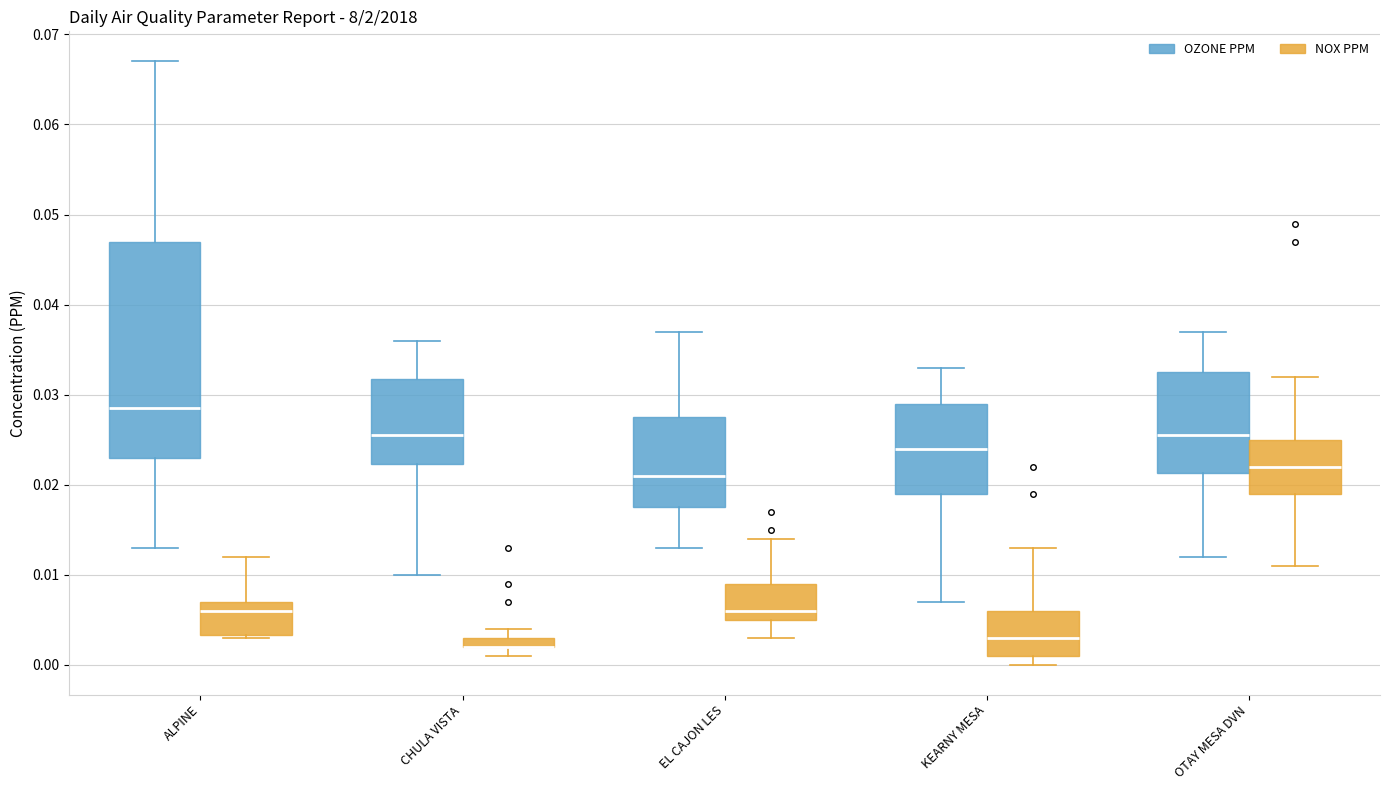

Which box is the tallest, from its lower edge to its upper edge?

ALPINE (OZONE PPM)